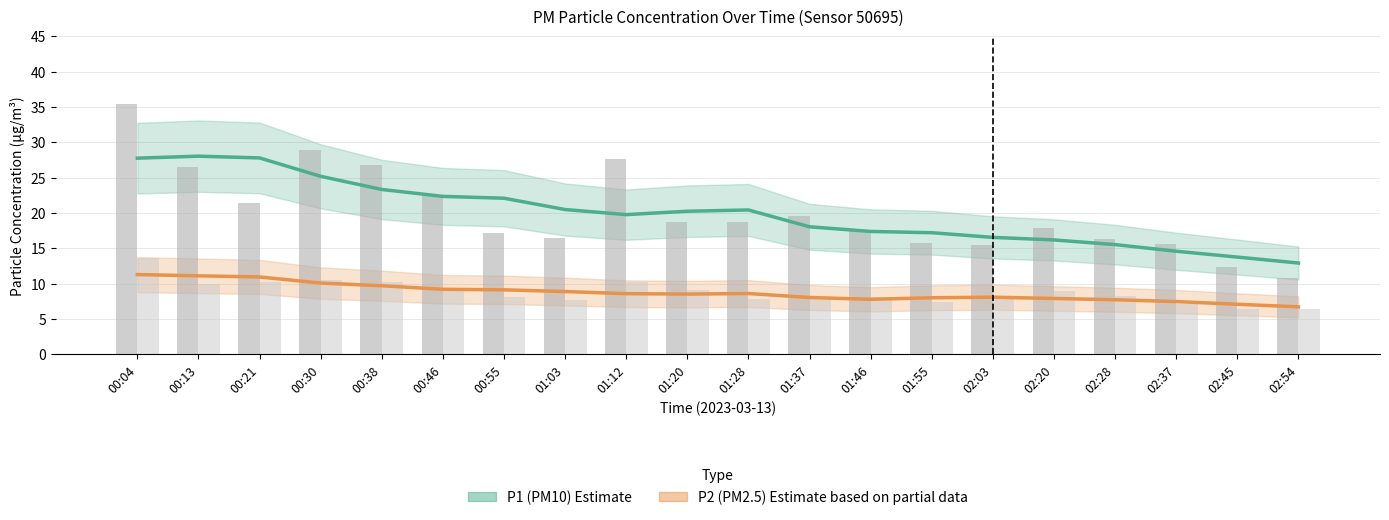

Reading left to right, what are all the values shown in this chart?

P1: 35.4	26.5	21.4	28.9	26.8	22.4	17.2	16.5	27.6	18.8	18.8	19.6	17.4	15.7	15.5	17.9	16.3	15.6	12.4	10.8
P2: 13.7	10.0	10.2	10.6	10.3	9.4	8.1	7.7	10.2	9.1	7.9	7.8	8.1	7.4	7.8	9.0	8.2	7.2	6.5	6.5